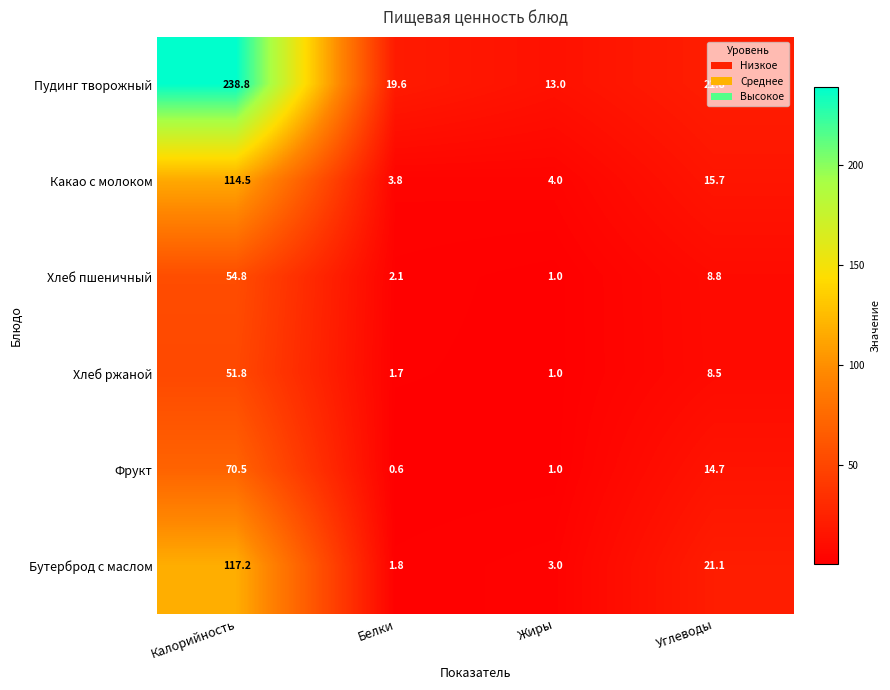

What is the sum of the Бутерброд с маслом values at Белки and Калорийность?

119.0